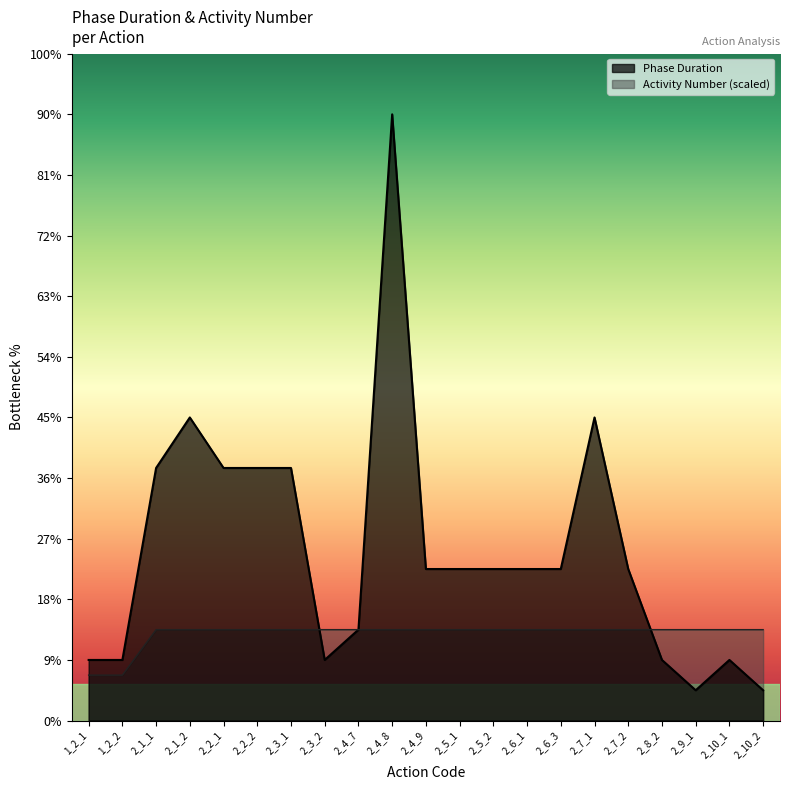

List the series in order of their peak value, lowest first.

Activity Number (scaled), Phase Duration